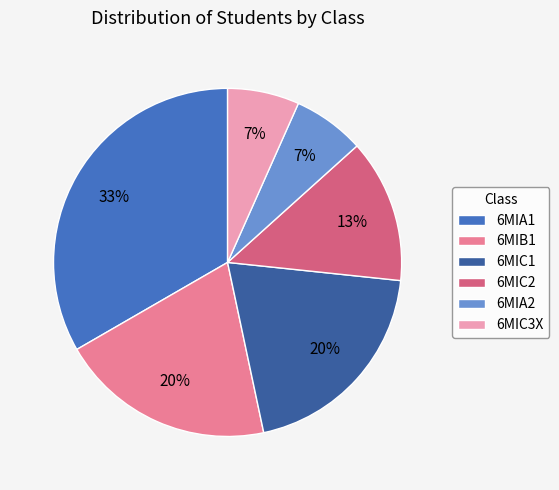

To the nearest percent, what is the difference between the 6MIC1 and 6MIC3X slice percentages?

13%